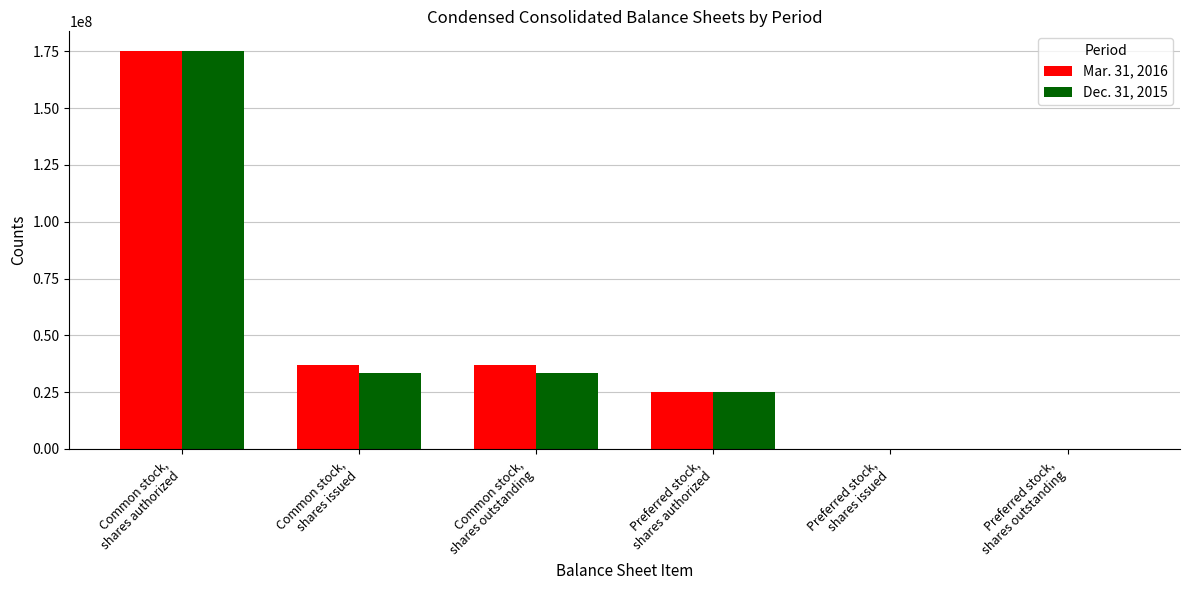

What are all the series names shown in the legend?

Mar. 31, 2016, Dec. 31, 2015